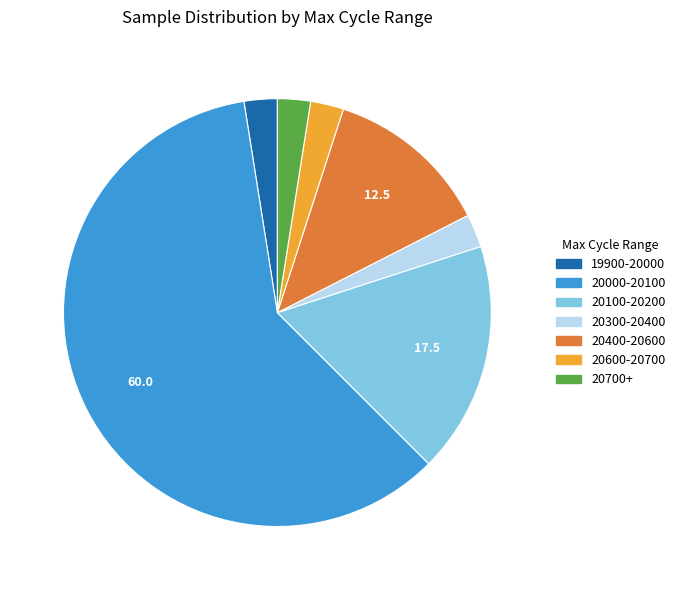

Is there any slice that represents more than half of the pie?

Yes